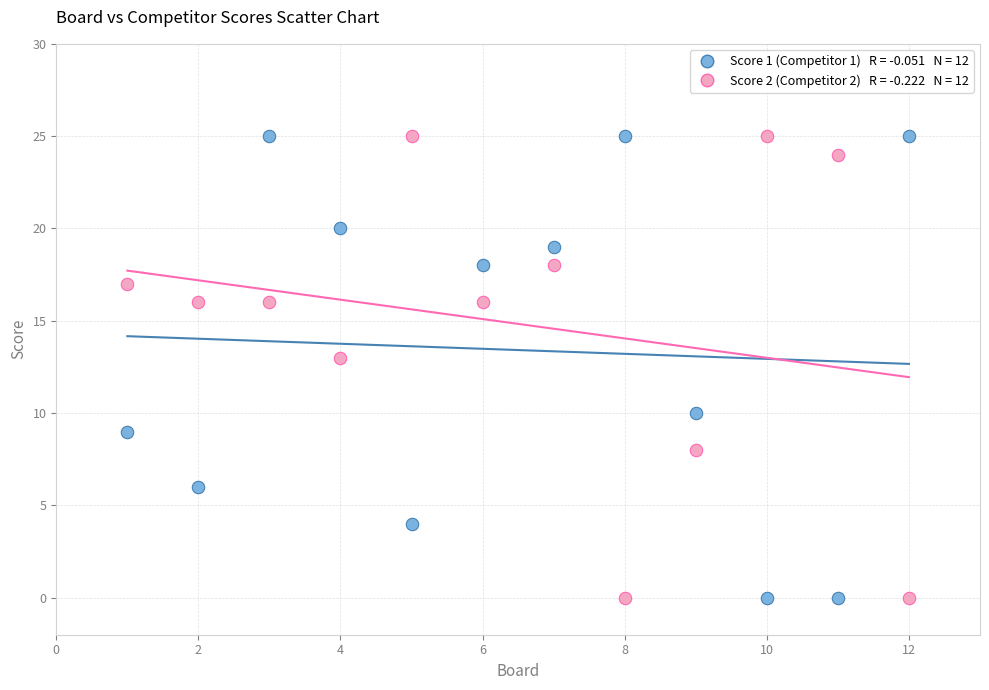

Across all data points, what is the range of X values (max minus min)?

11